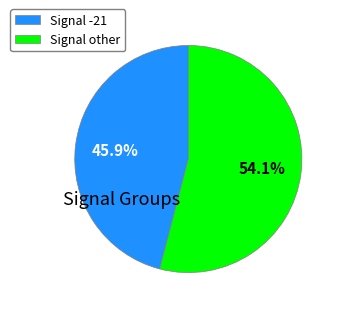

Is there any slice that represents more than half of the pie?

Yes